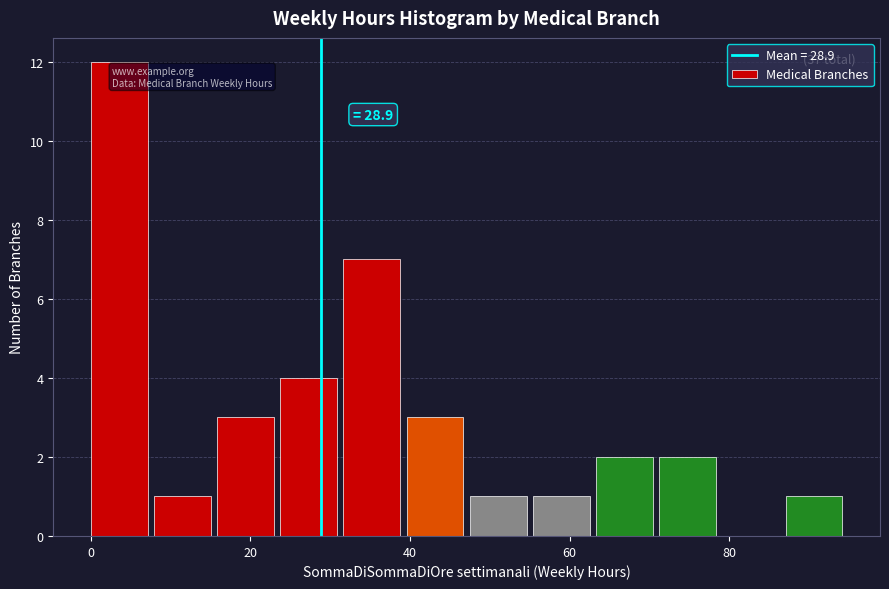

Read against the x-axis, roughly where is the centre of the tallest bar?

4